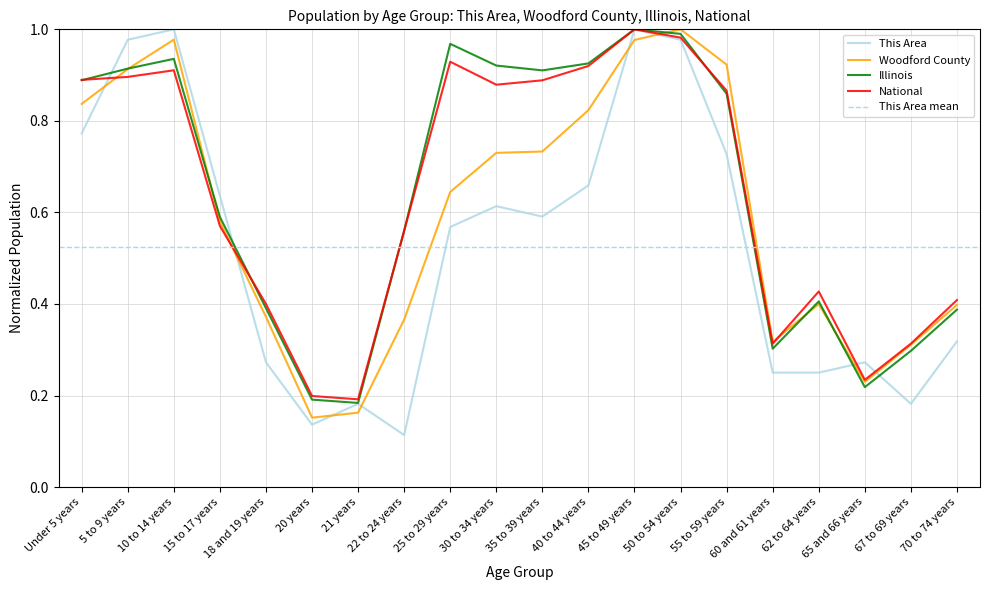

Rank the categories by Illinois value from lowest to highest.

21 years, 20 years, 65 and 66 years, 67 to 69 years, 60 and 61 years, 70 to 74 years, 18 and 19 years, 62 to 64 years, 22 to 24 years, 15 to 17 years, 55 to 59 years, Under 5 years, 35 to 39 years, 5 to 9 years, 30 to 34 years, 40 to 44 years, 10 to 14 years, 25 to 29 years, 50 to 54 years, 45 to 49 years